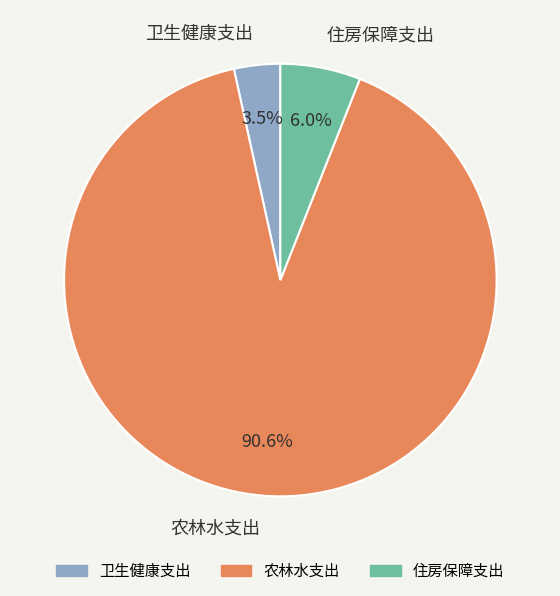

Which has a higher value, 农林水支出 or 住房保障支出?

农林水支出